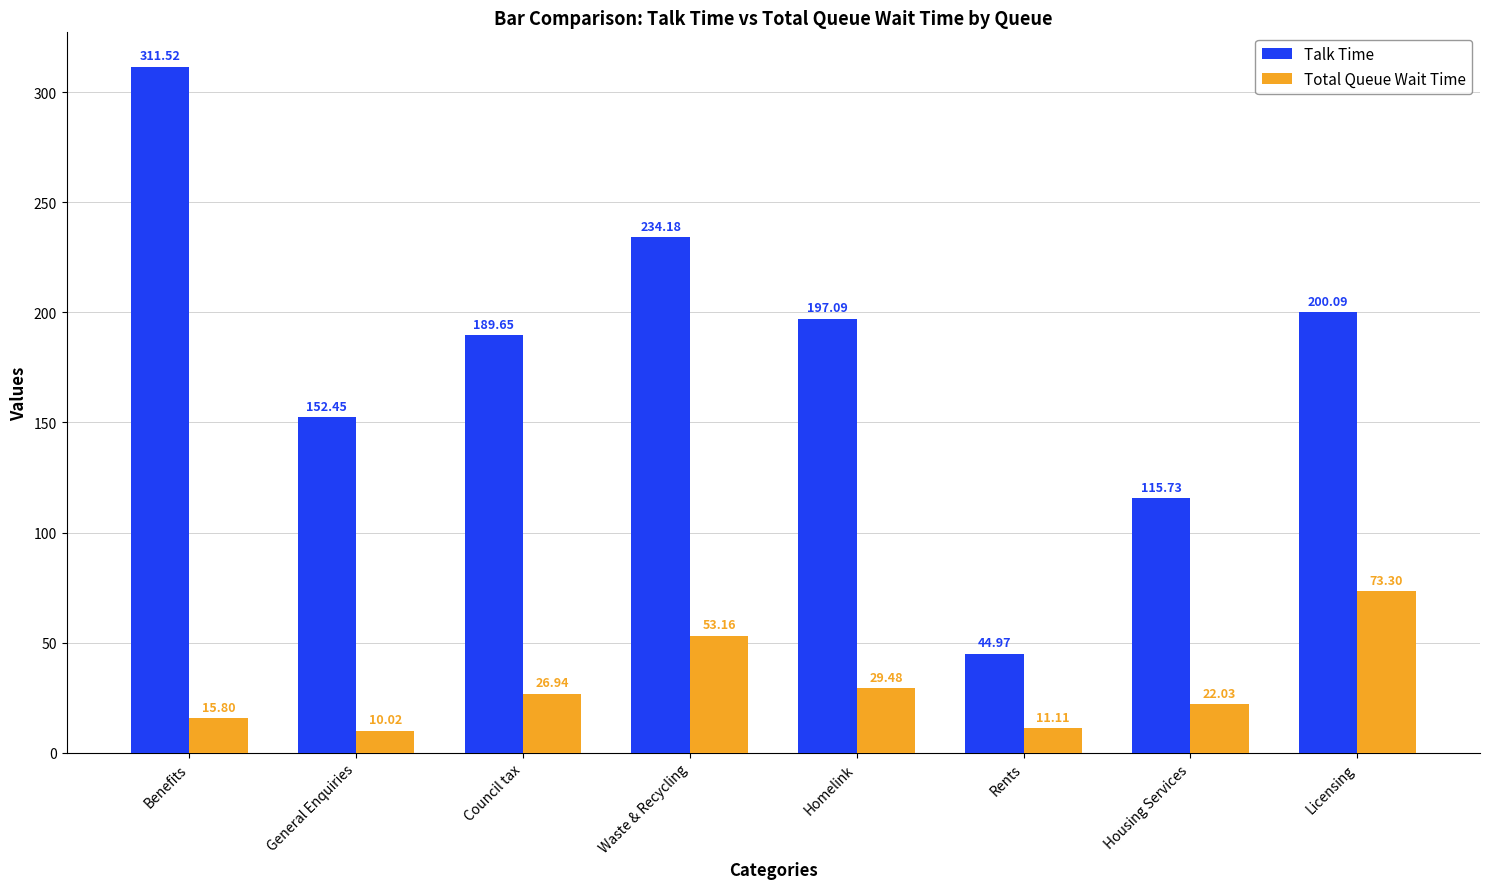

True or false: Talk Time has a value of 12.1 at Rents.

False